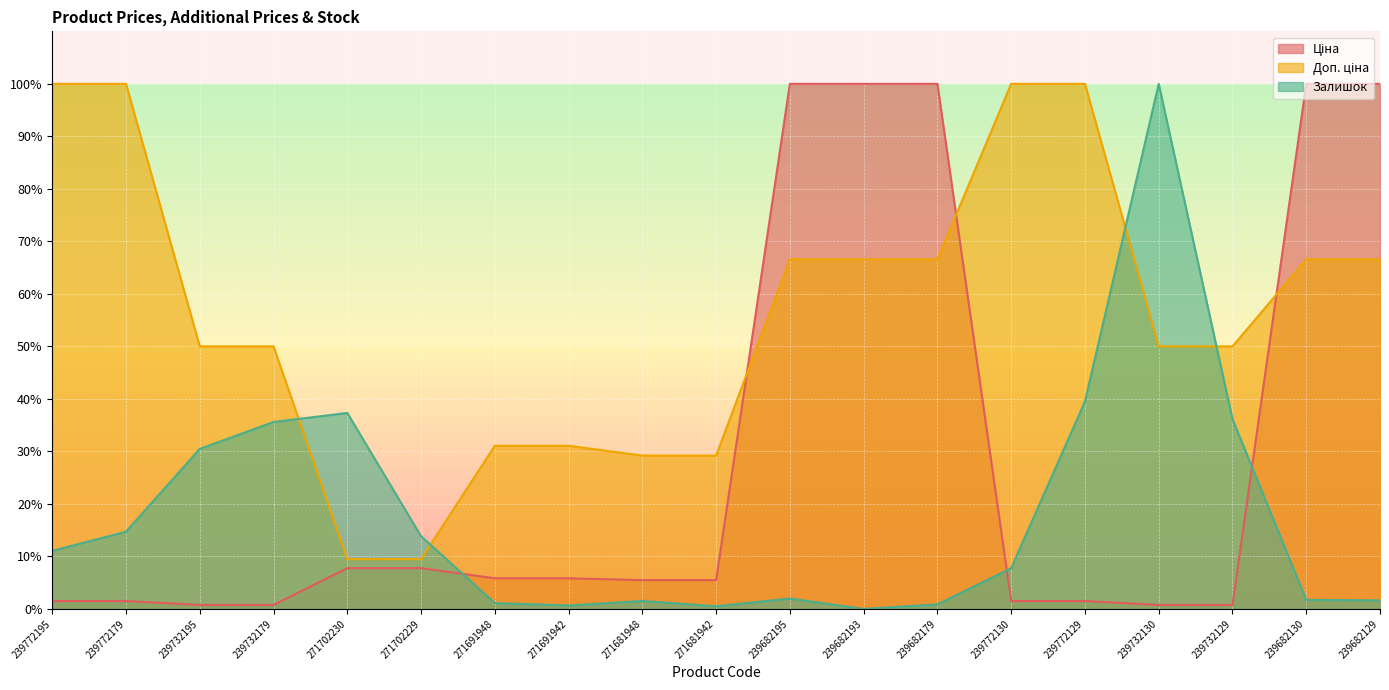

Count the number of data series in this chart.

3